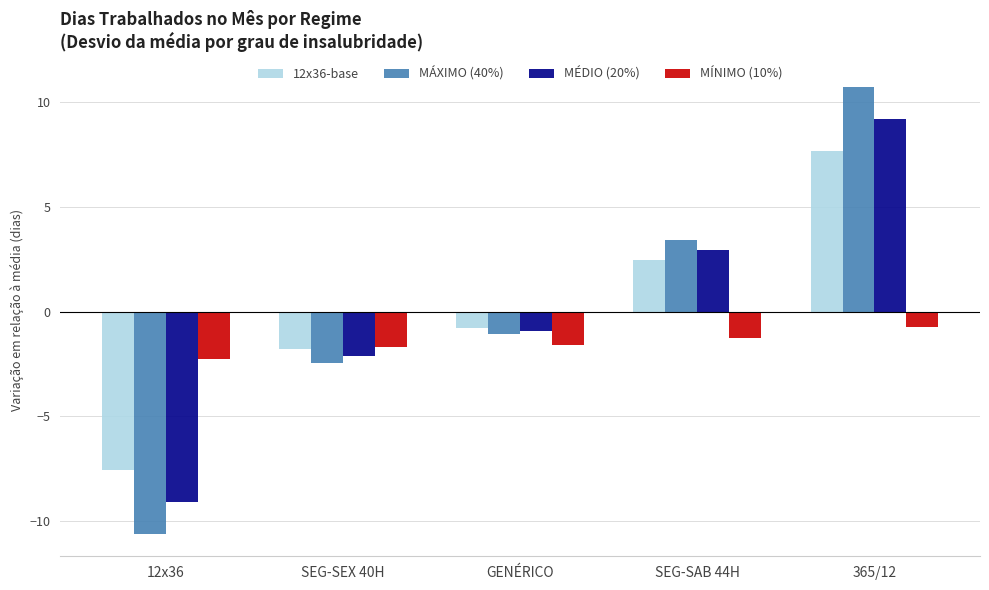

How many groups of bars are there?

5